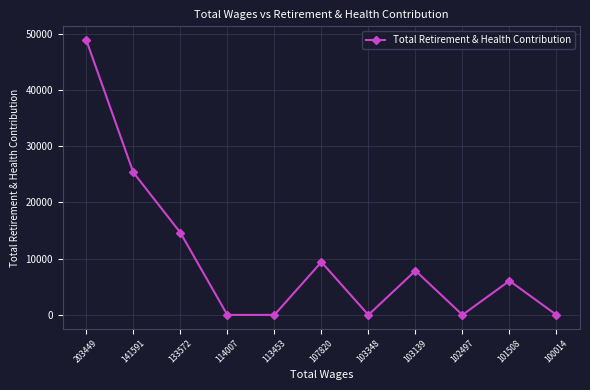

What is the change in value from 102497 to 101508?

+6067